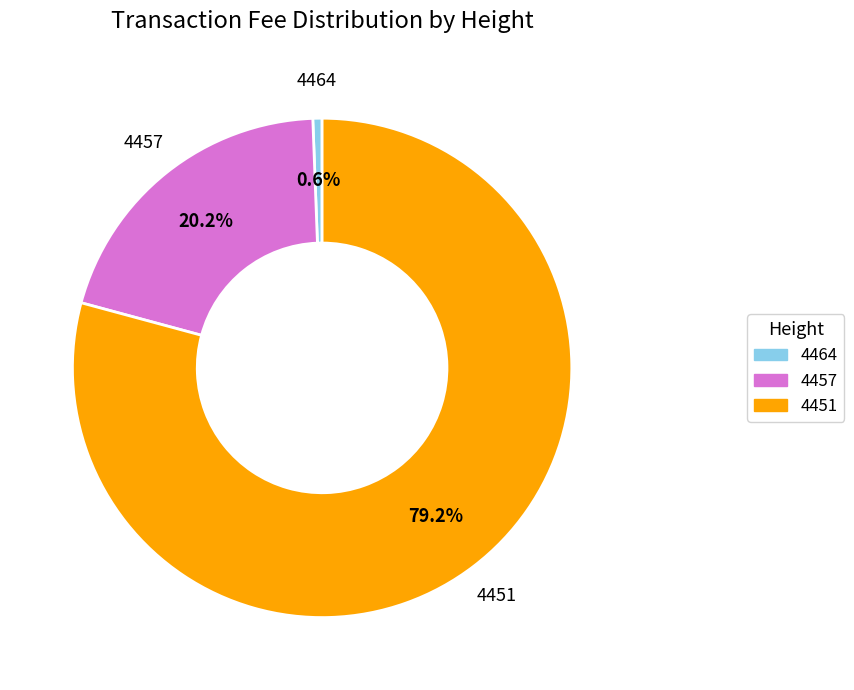

To the nearest percent, what is the difference between the largest and smallest slice percentages?

79%